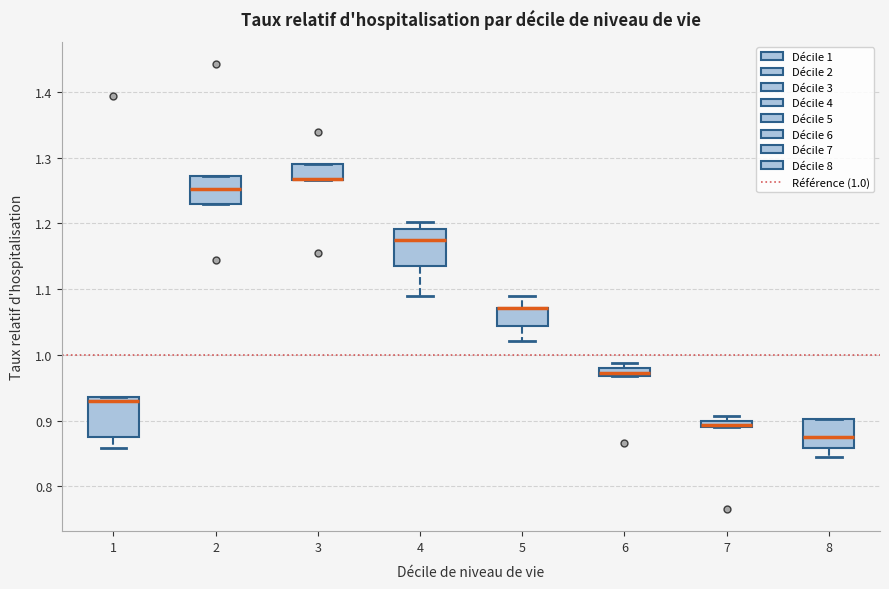

Where is the lower edge of the box at x = 2 on the y-axis? The values are not printed on the chart, so give them approximately, as read against the axis.

1.23